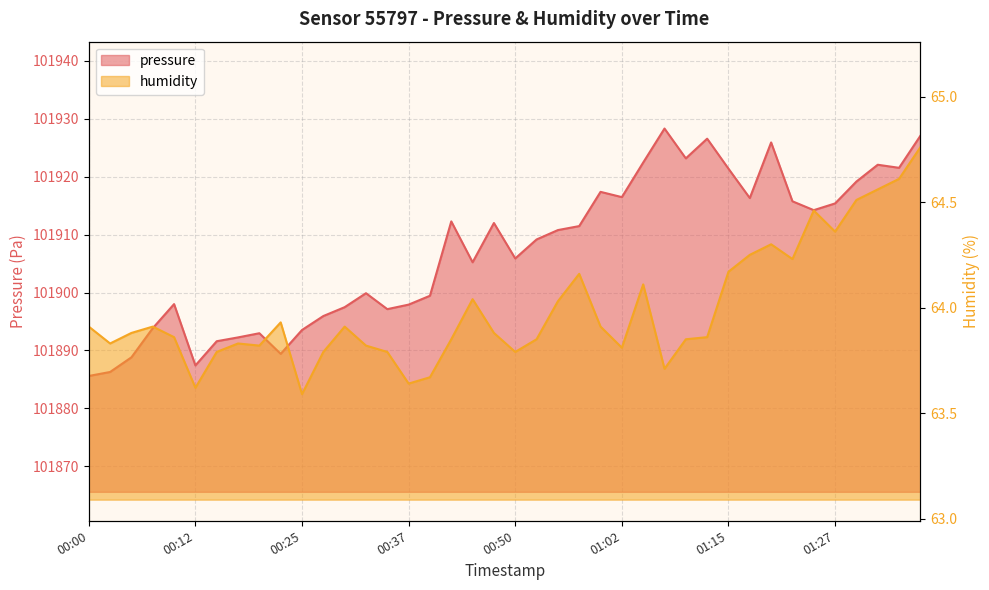

Count the number of data series in this chart.

2